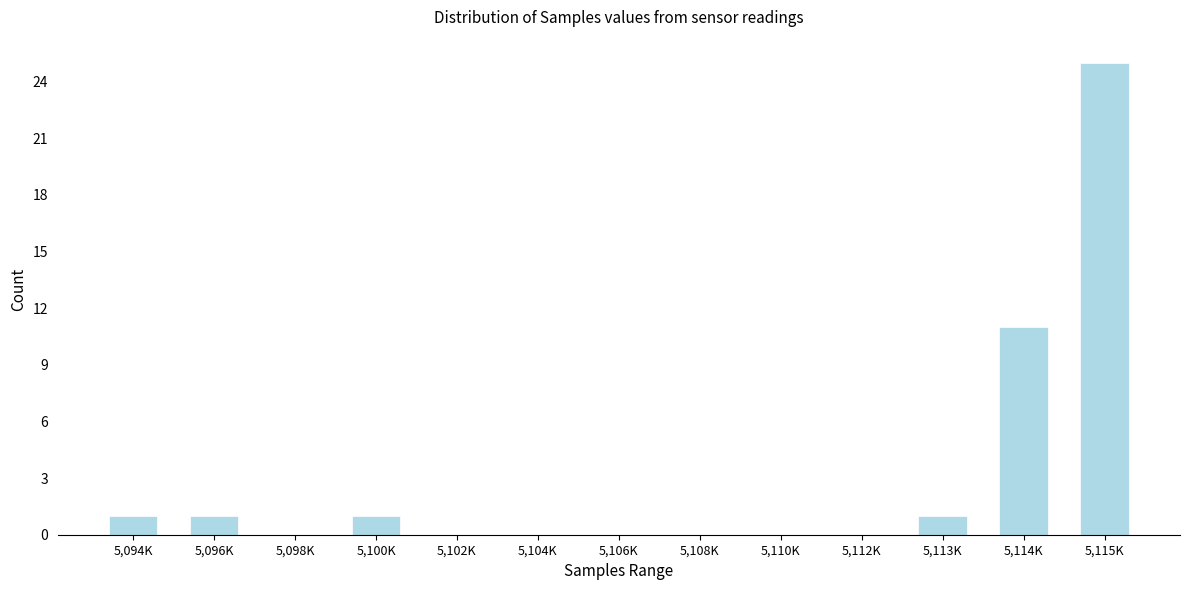

Reading left to right, extract all data points from this chart.

5,094K=1	5,096K=1	5,098K=0	5,100K=1	5,102K=0	5,104K=0	5,106K=0	5,108K=0	5,110K=0	5,112K=0	5,113K=1	5,114K=11	5,115K=25